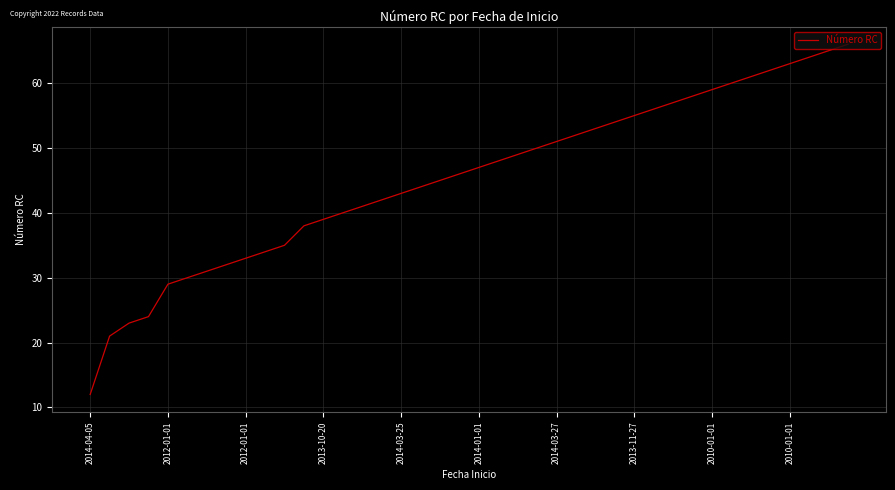

What is the maximum value shown in the chart?

66